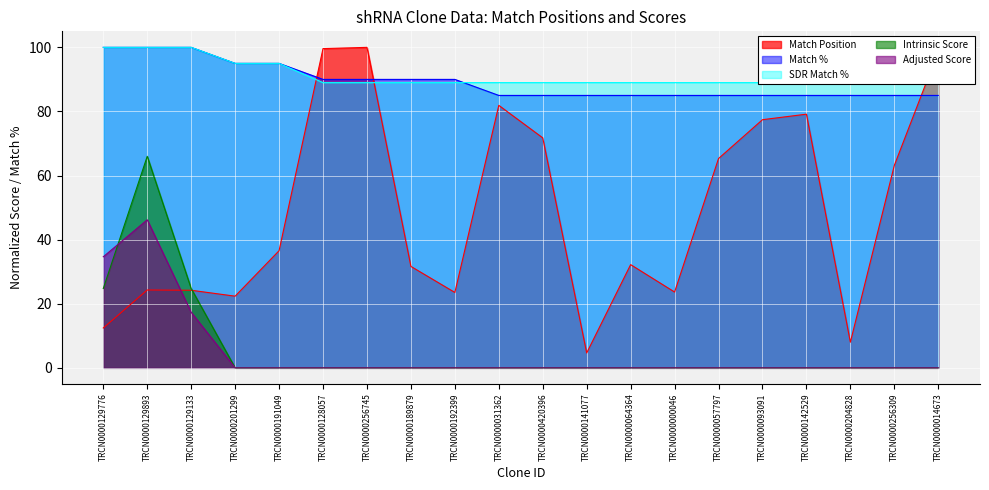

What position from the left is TRCN0000031362?

10